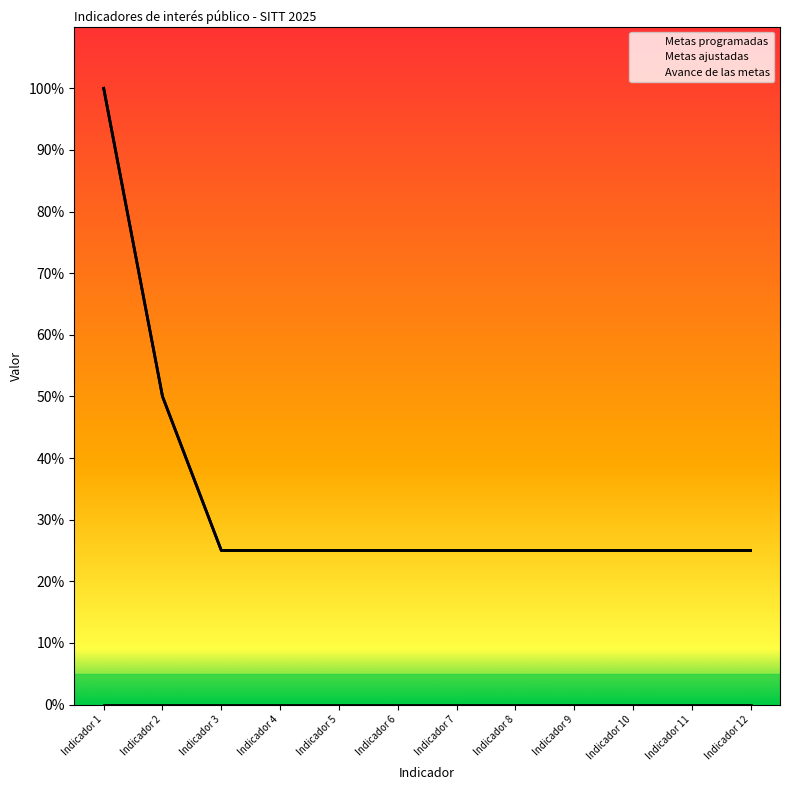

Read the Avance de las metas value at Indicador 8.

0.2